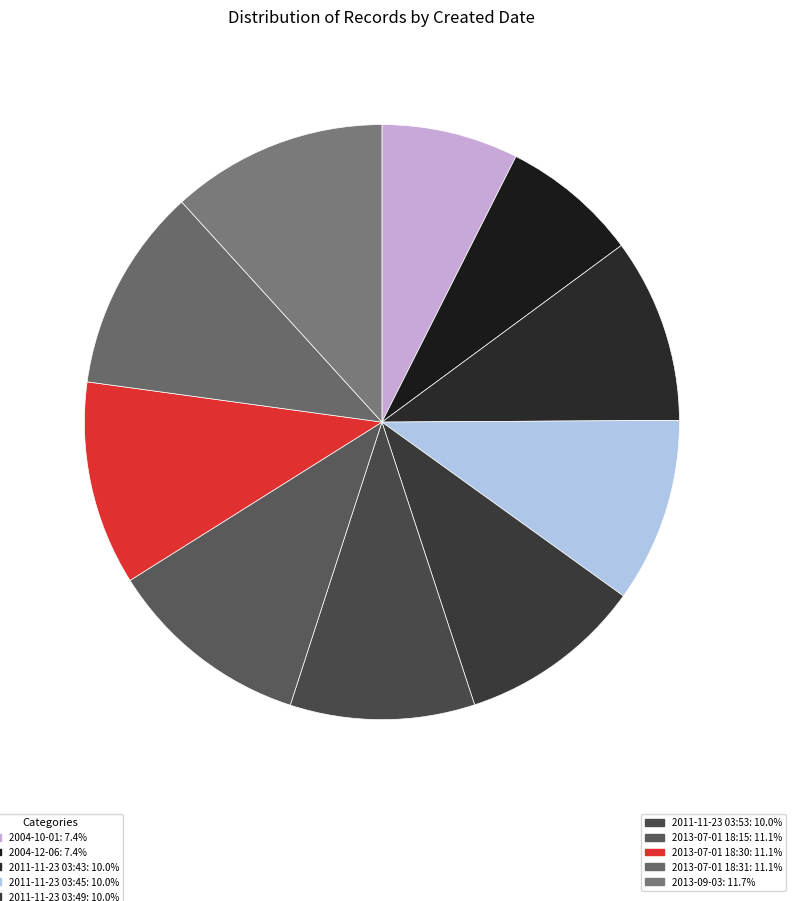

How many segments does this pie chart have?

10